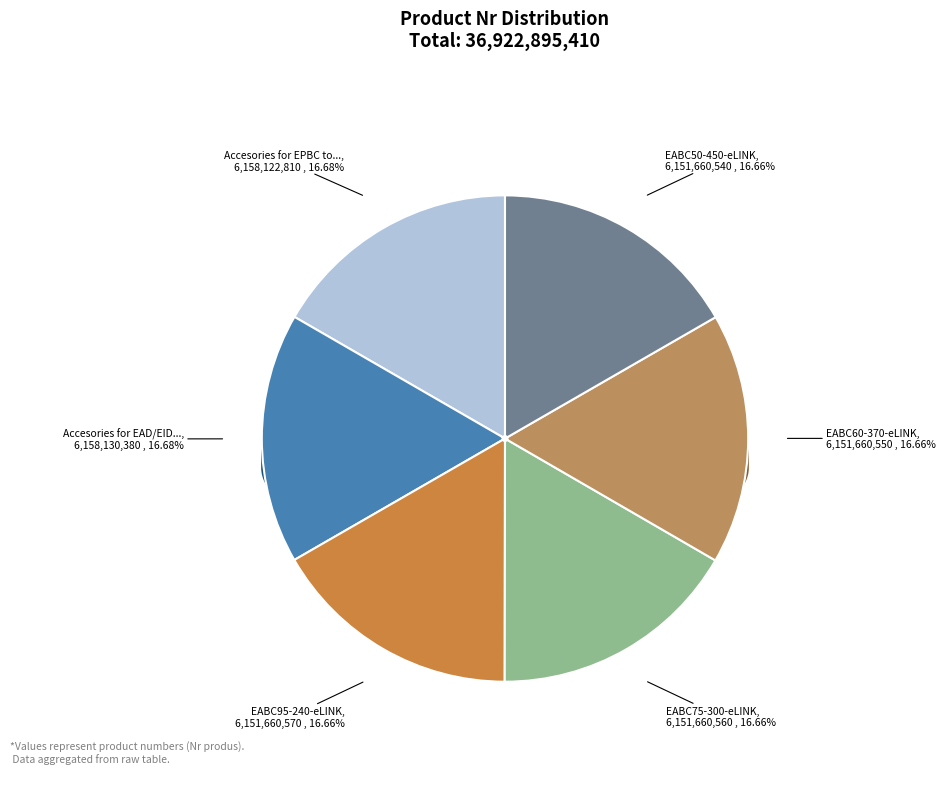

Rank the categories by value from highest to lowest.

Accesories for EAD/EID/EABC-eLink tools, Accesories for EPBC tools, EABC95-240-eLINK, EABC75-300-eLINK, EABC60-370-eLINK, EABC50-450-eLINK